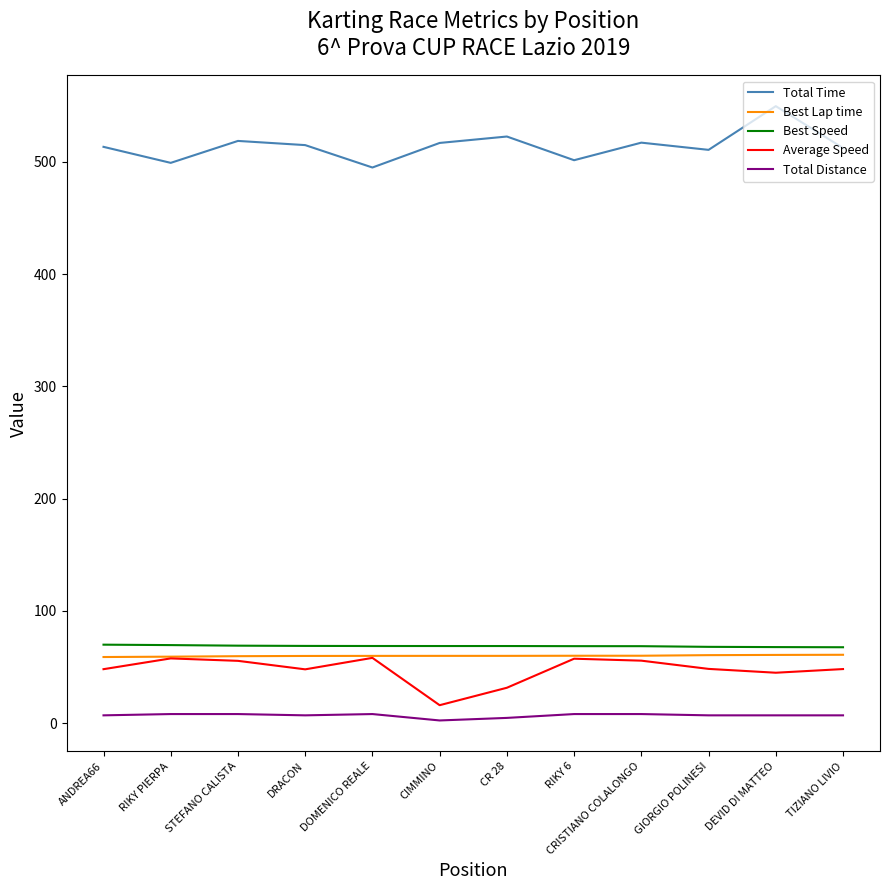

True or false: Best Lap time and Total Time cross at least once.

False